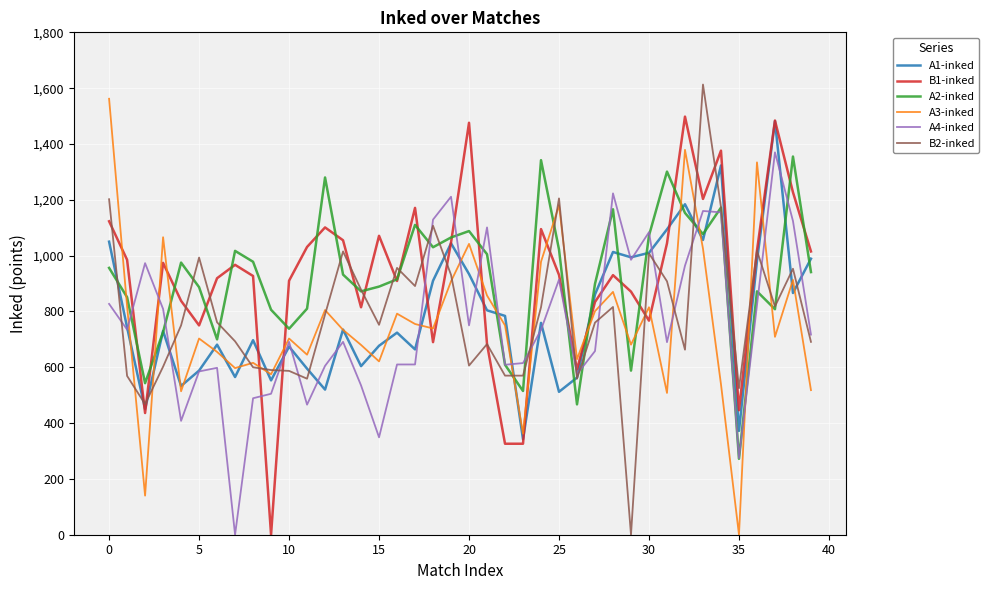

What is the maximum value shown in the chart?

1613